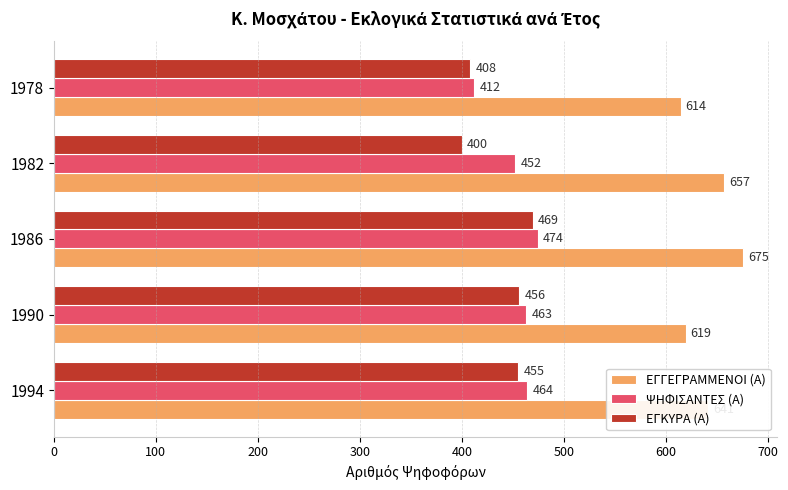

What are all the series names shown in the legend?

ΕΓΓΕΓΡΑΜΜΕΝΟΙ (Α), ΨΗΦΙΣΑΝΤΕΣ (Α), ΕΓΚΥΡΑ (Α)